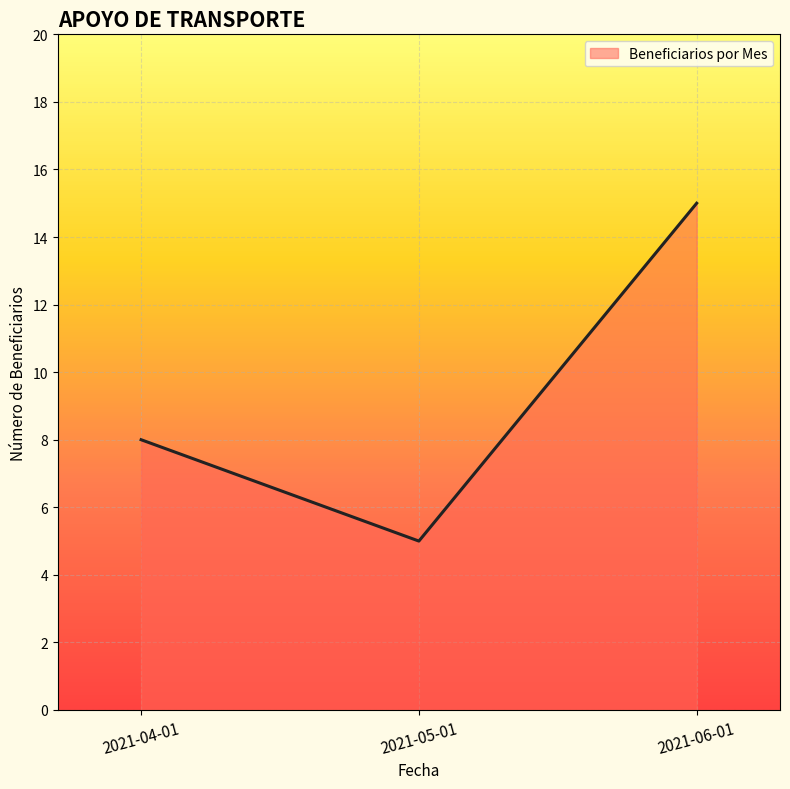

Reading left to right, extract all data points from this chart.

2021-04-01=8	2021-05-01=5	2021-06-01=15